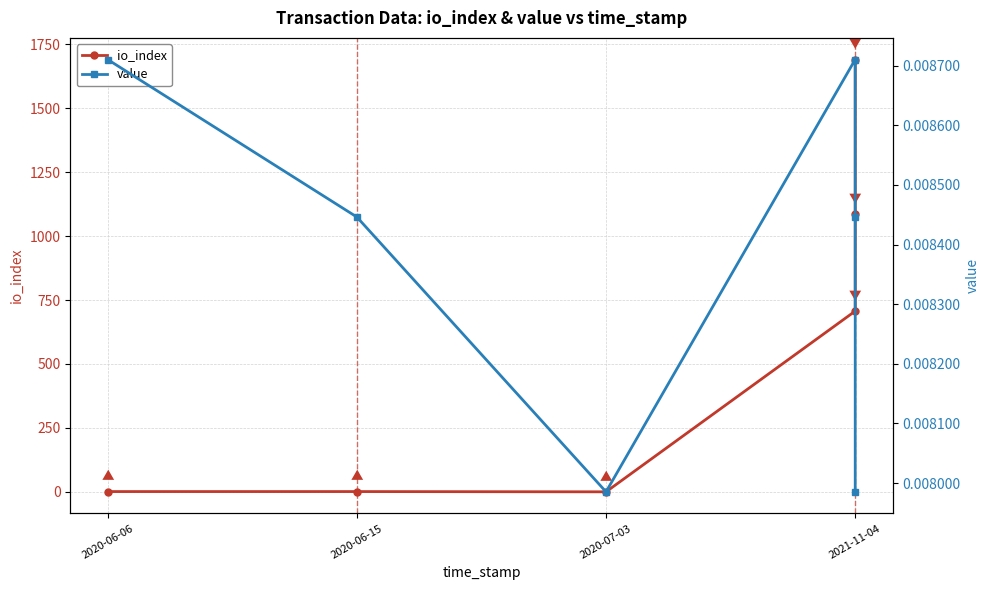

Where is the first local minimum for io_index?

2020-07-03